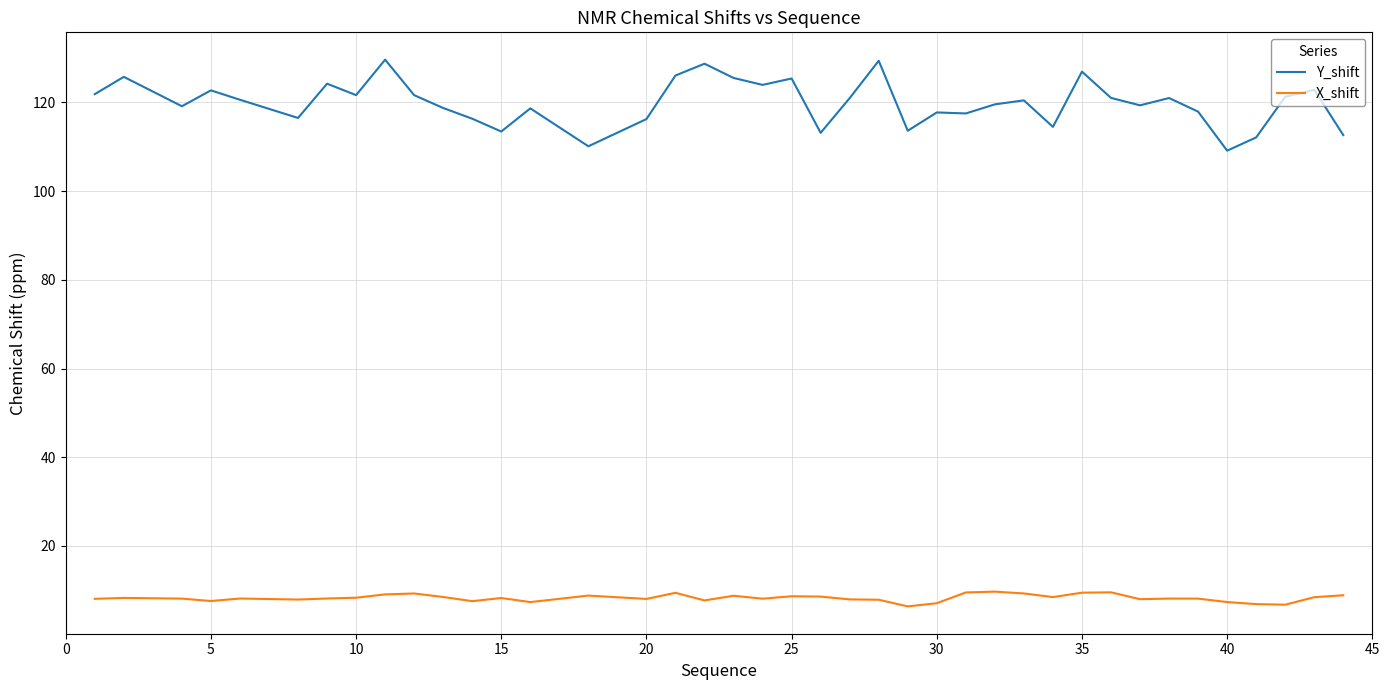

Is this an area chart (filled region under the line)?

No